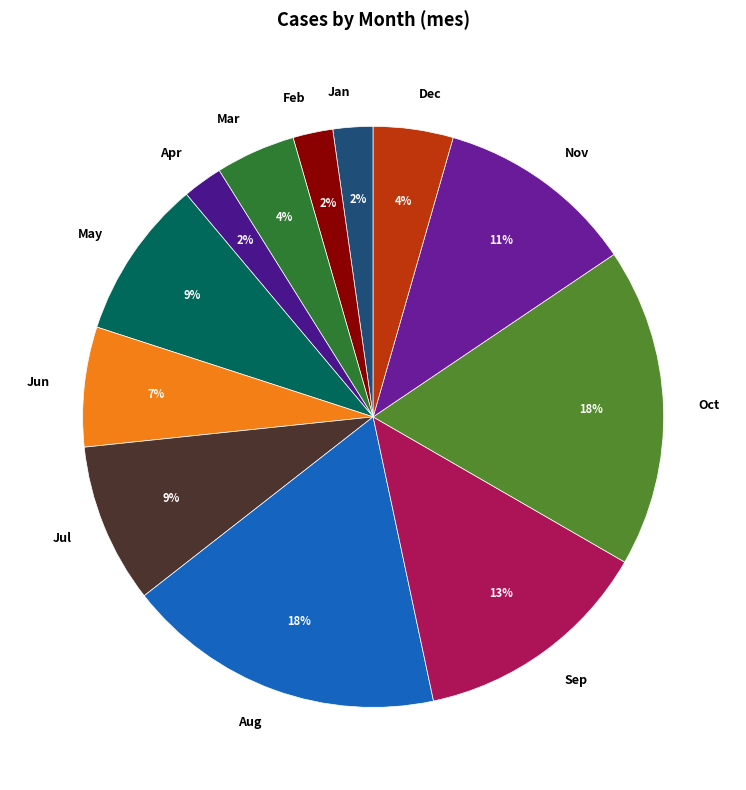

Is it true that Jan is 2% of the pie?

True